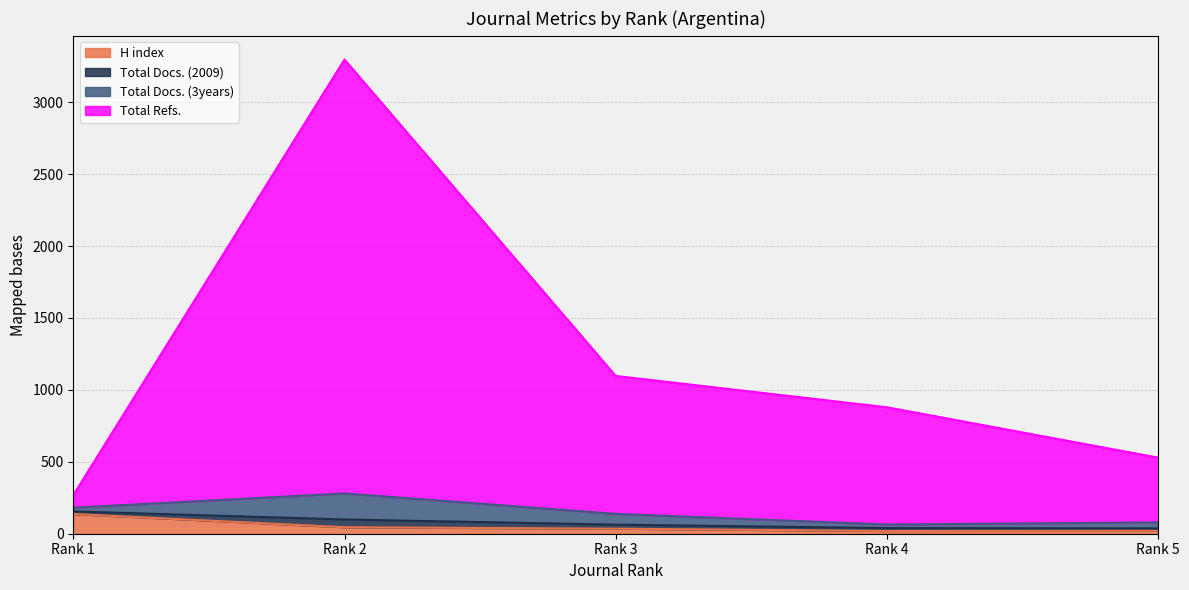

Which category has the highest value in the H index series?

Rank 1